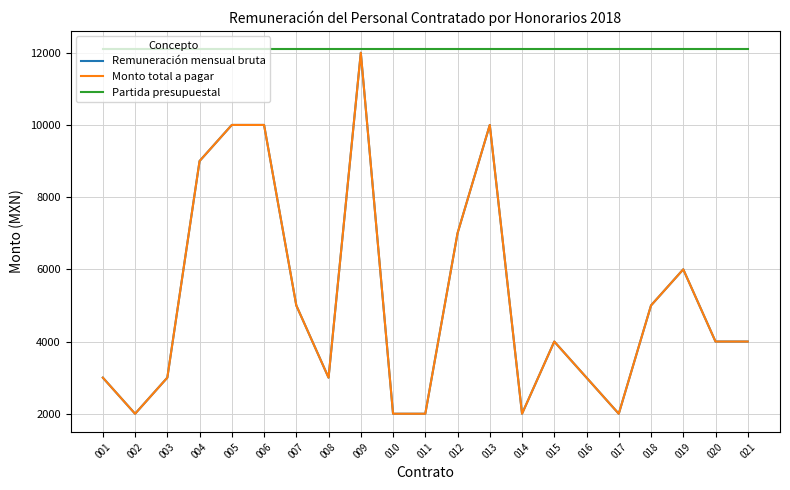

Between 008 and 021, which series saw the biggest shift?

Remuneración mensual bruta